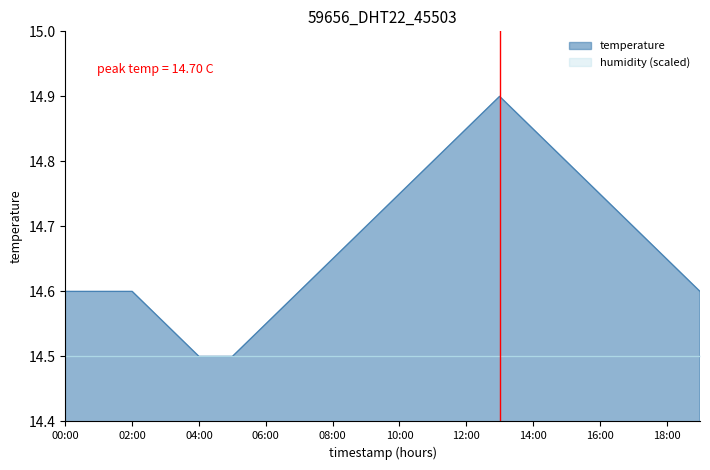

At which label is the value closest to 14?

04:00